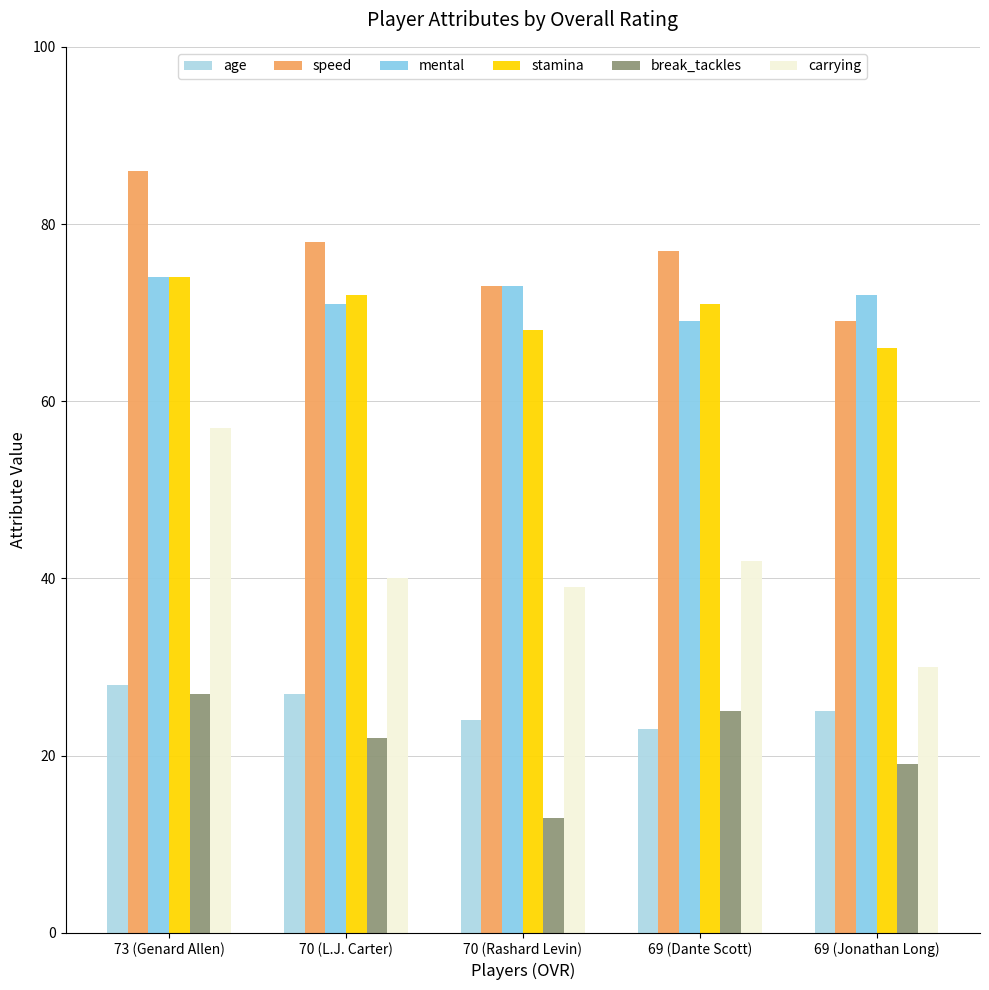

How many categories are shown in the chart?

5